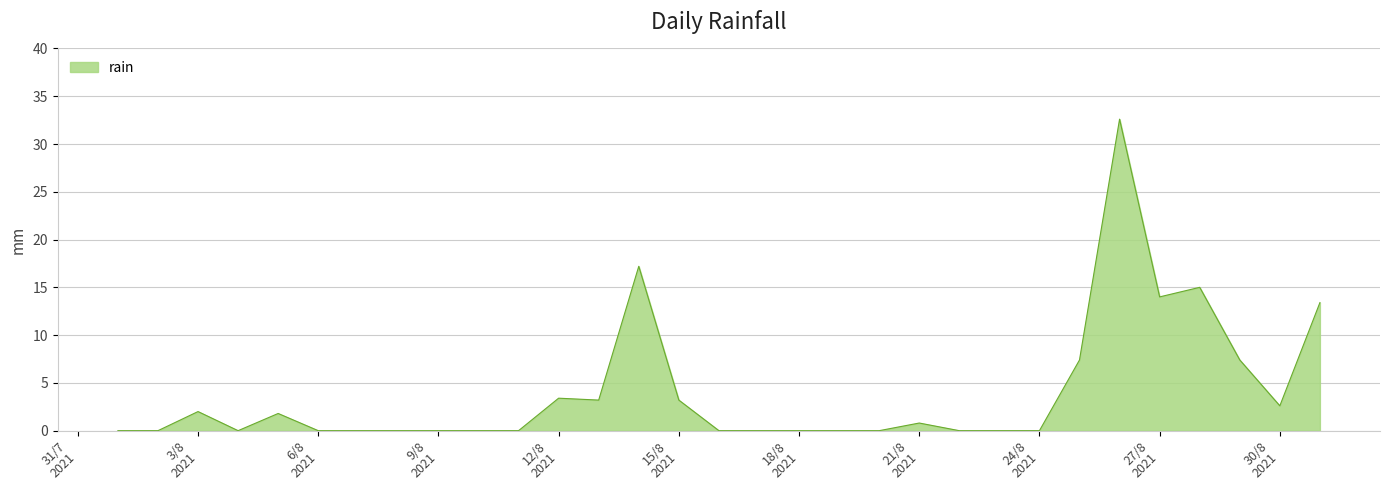

What is the greatest value displayed?

32.6